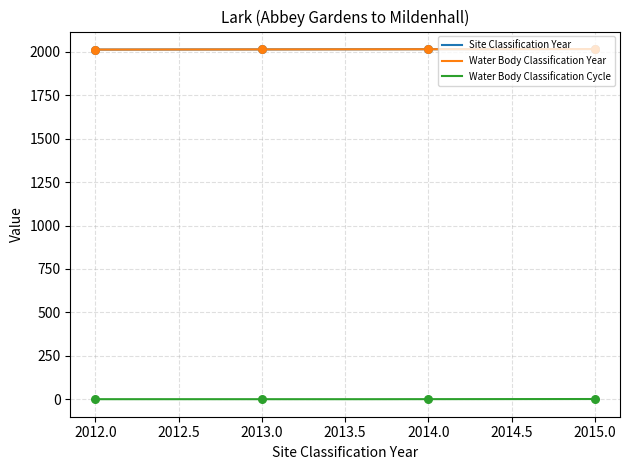

At how many categories does at least one series exceed 1005?

4